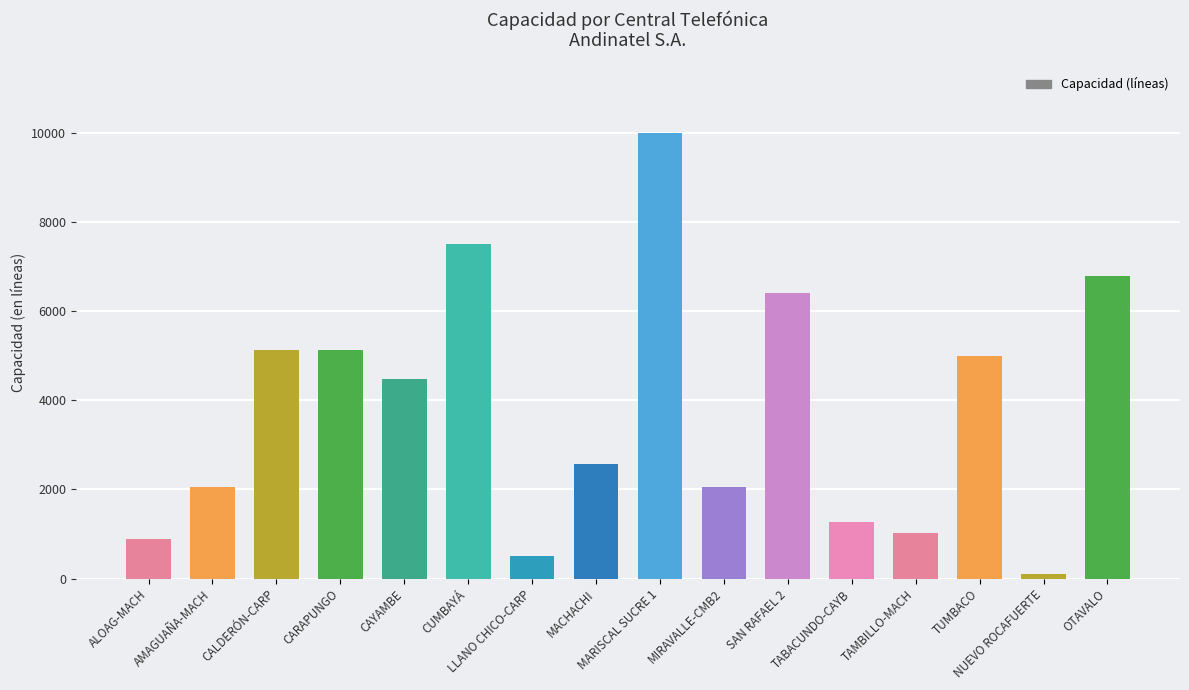

Does the chart contain stacked bars?

No